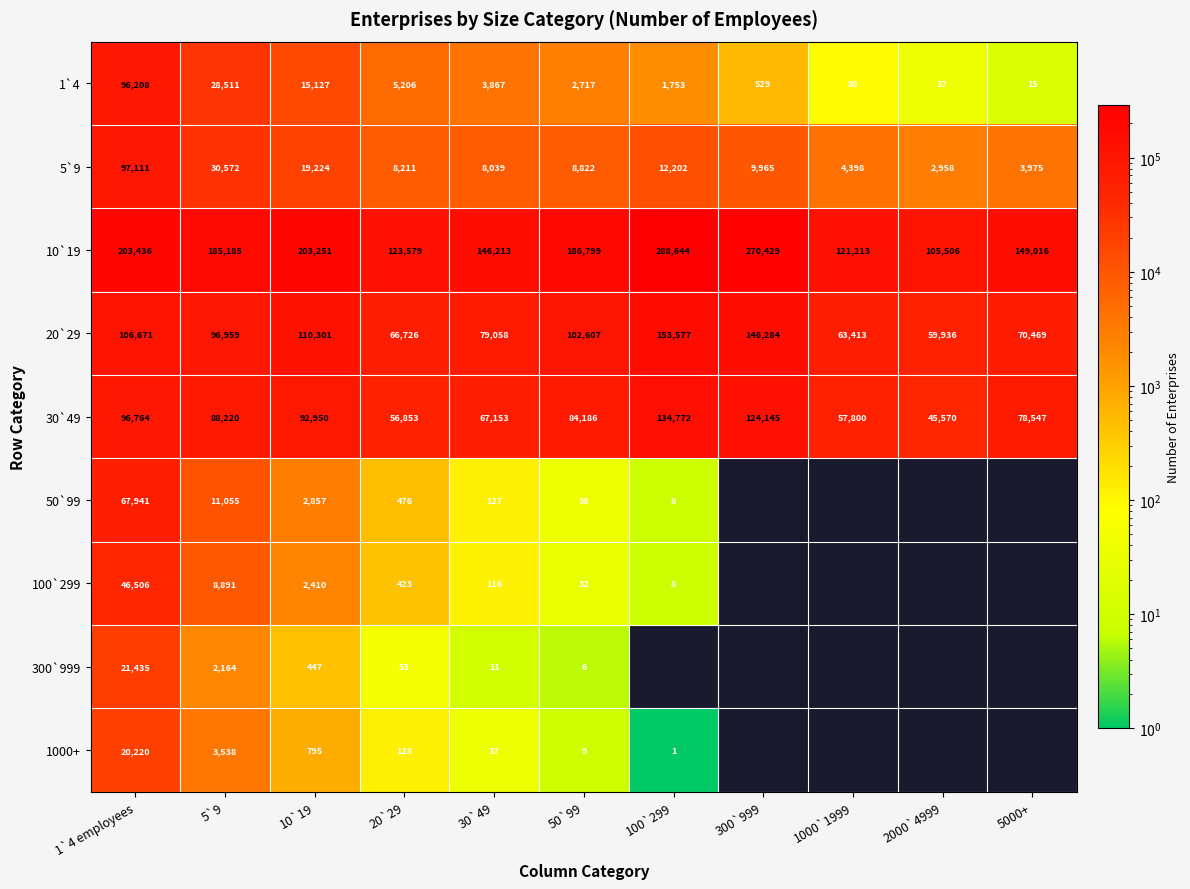

What is the sum of all 20`29 values?

1056001